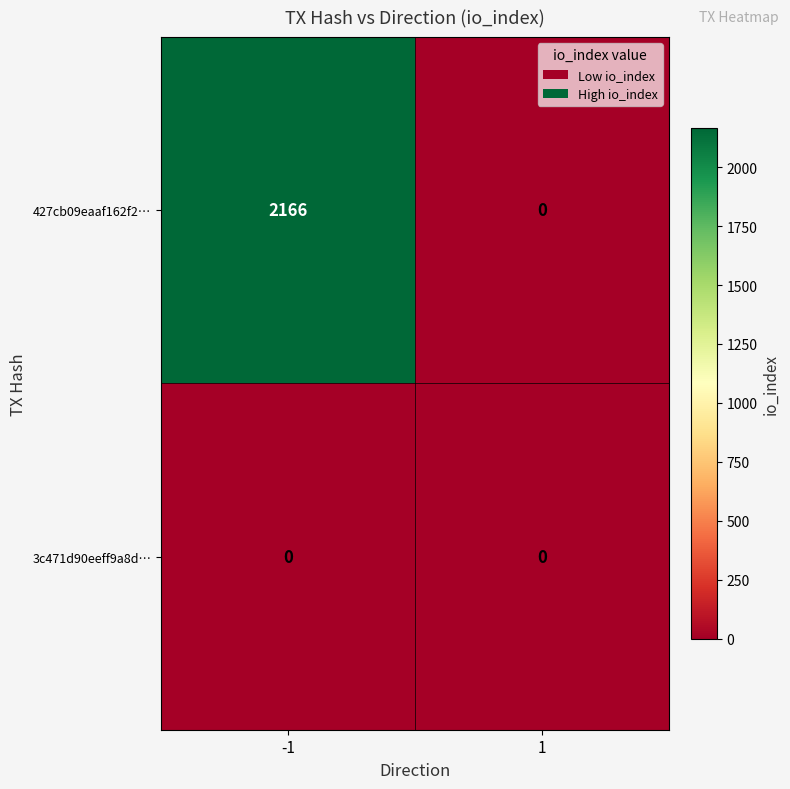

Reading left to right, what are all the values shown in this chart?

427cb09eaaf162f2…: -1=2166	1=0
3c471d90eeff9a8d…: -1=0	1=0